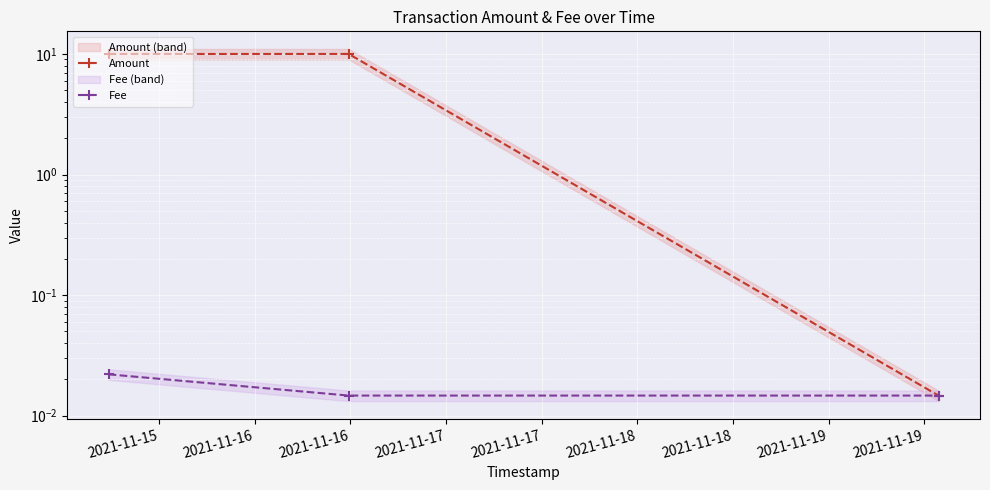

Rank the series at 2021-11-15 from lowest to highest value.

Fee, Amount